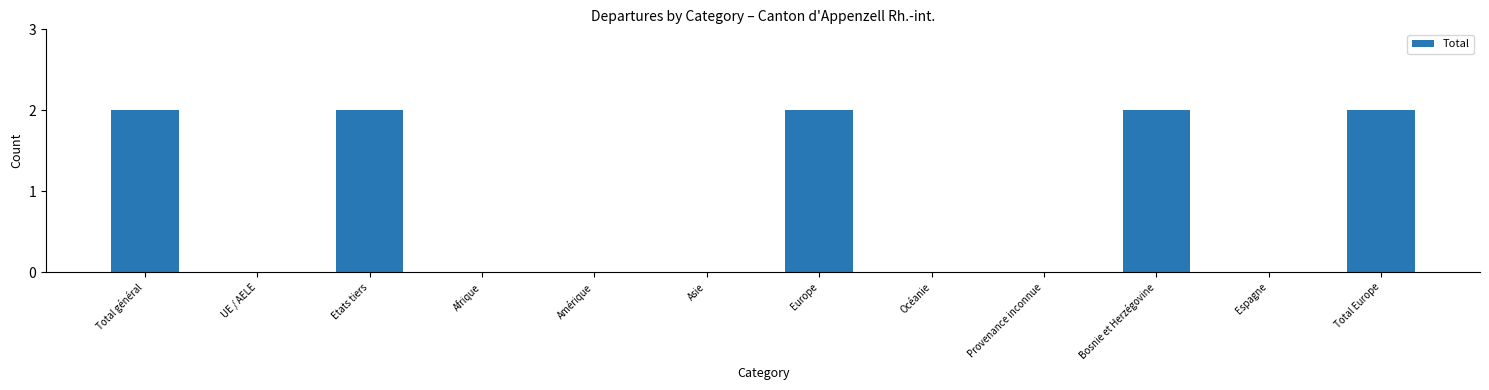

Approximately how many times larger is the value at Bosnie et Herzégovine compared to Total général?

1.0